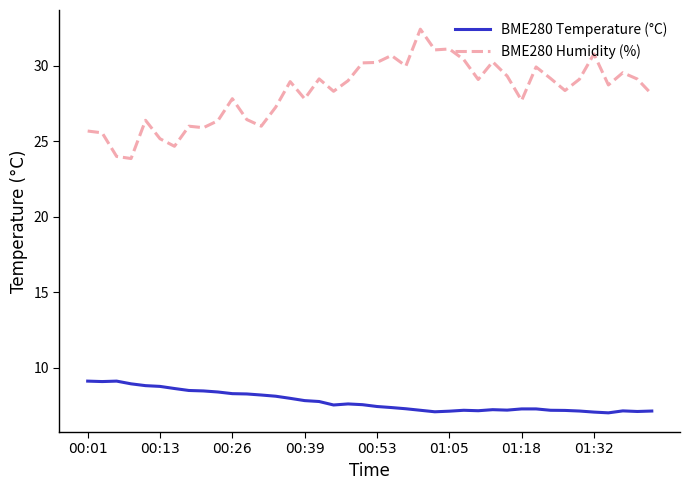

How many distinct data groups are displayed?

2